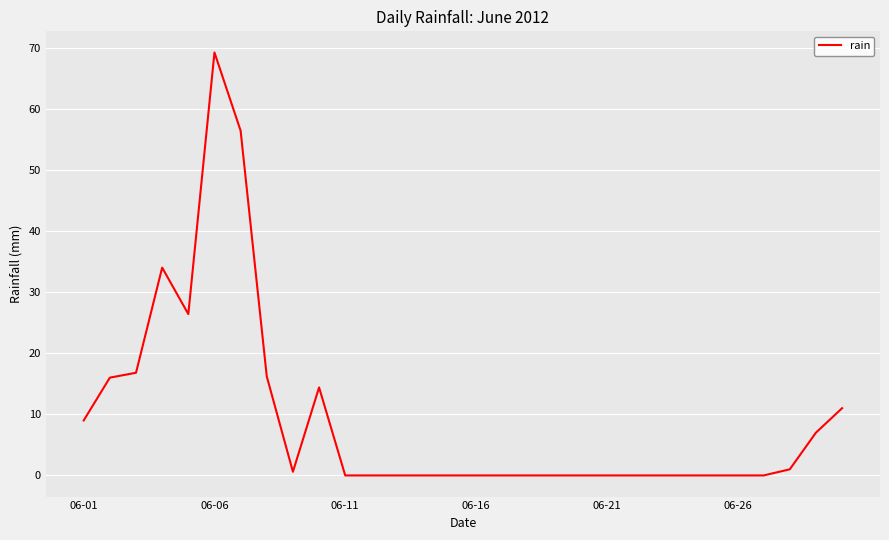

What is the difference between the maximum and minimum values?

69.2